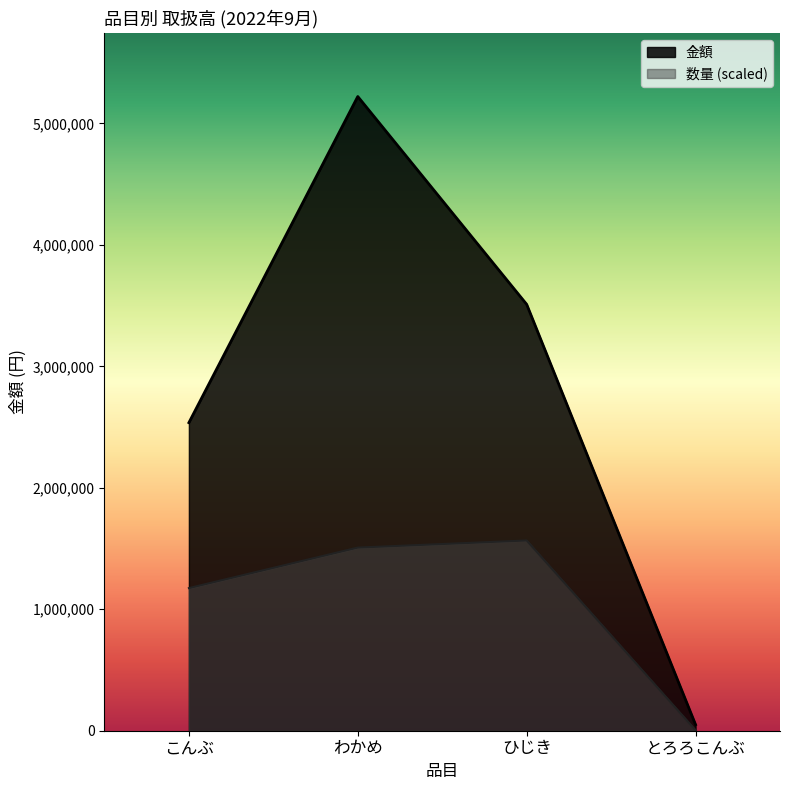

True or false: the data shows 2536089 at こんぶ.

True